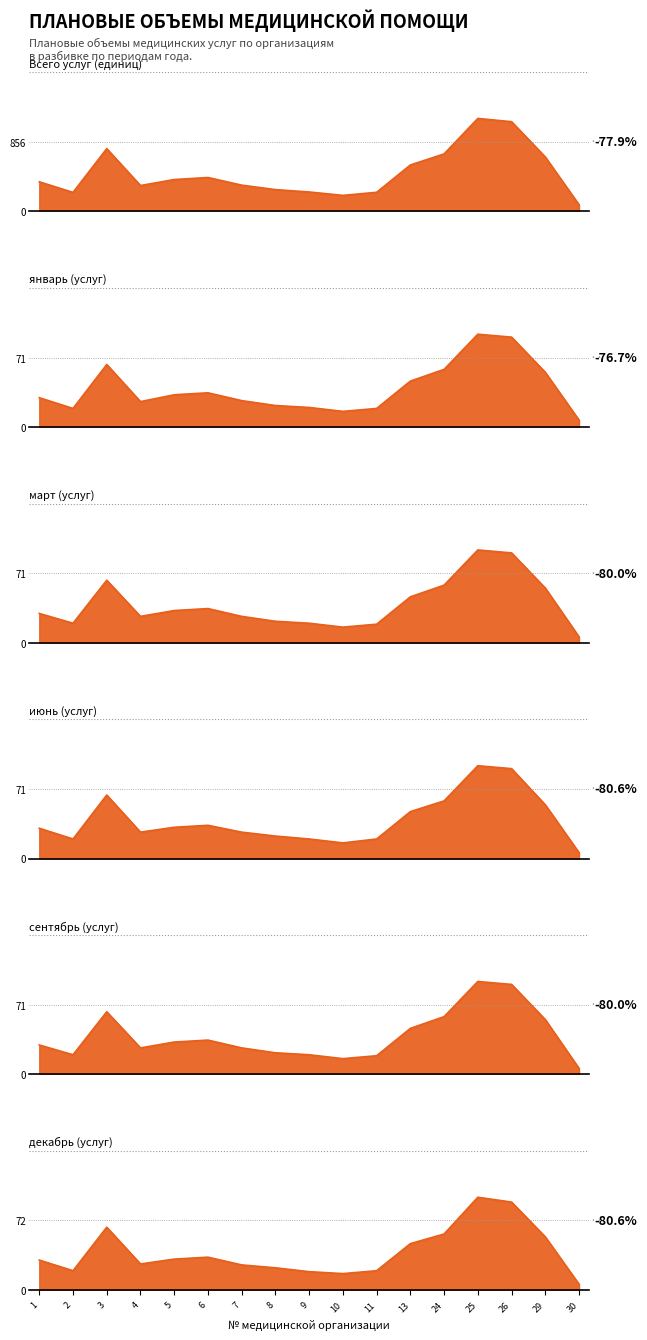

In март, how many points are lower than both neighbors (excluding endpoints)?

3